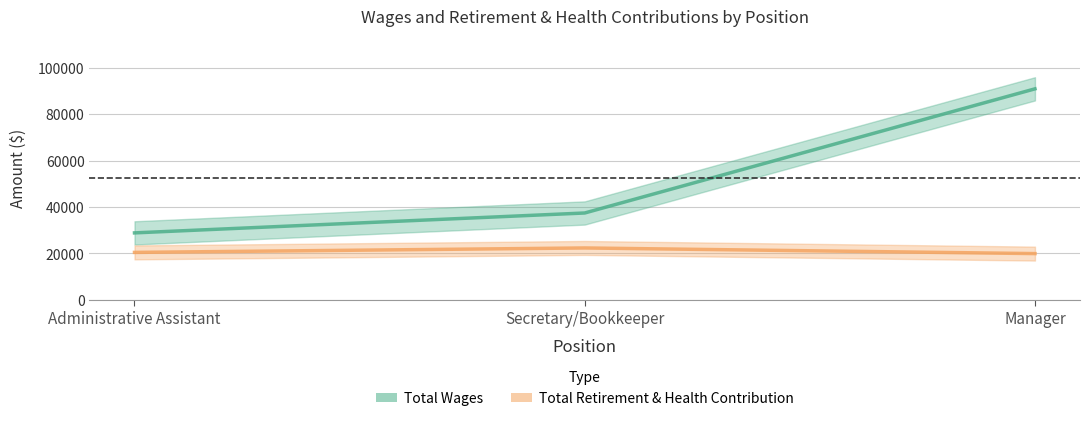

Reading left to right, list all the values displayed in this chart.

Total Wages: 28858	37423	90849
Total Retirement & Health Contribution: 20461	22372	19947